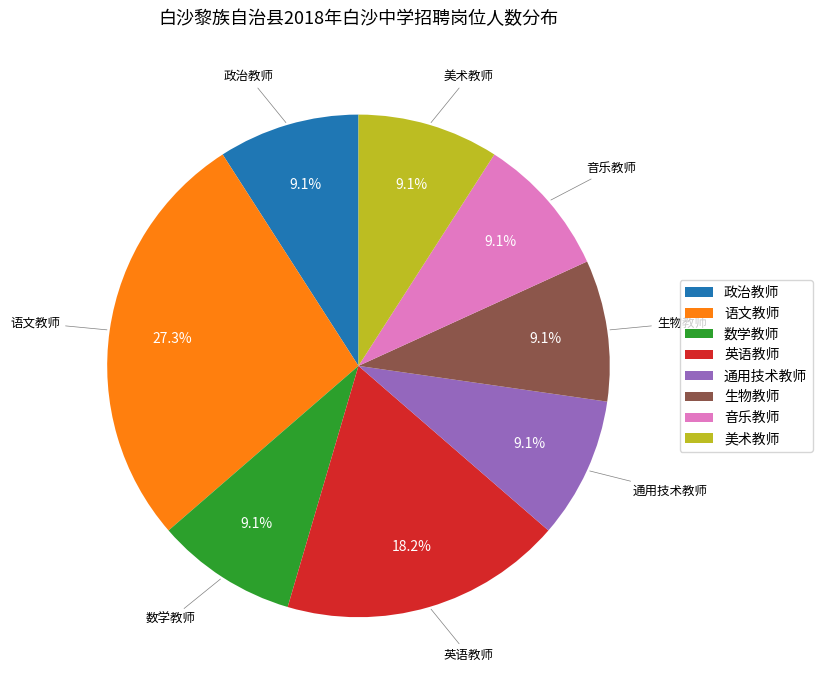

Is there any slice that represents more than half of the pie?

No